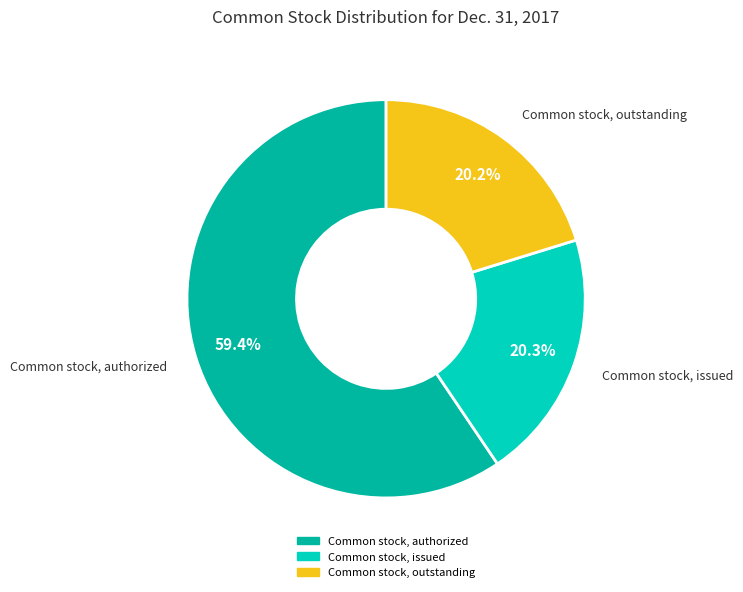

Approximately how many times larger is the value at Common stock, outstanding compared to Common stock, issued?

1.0